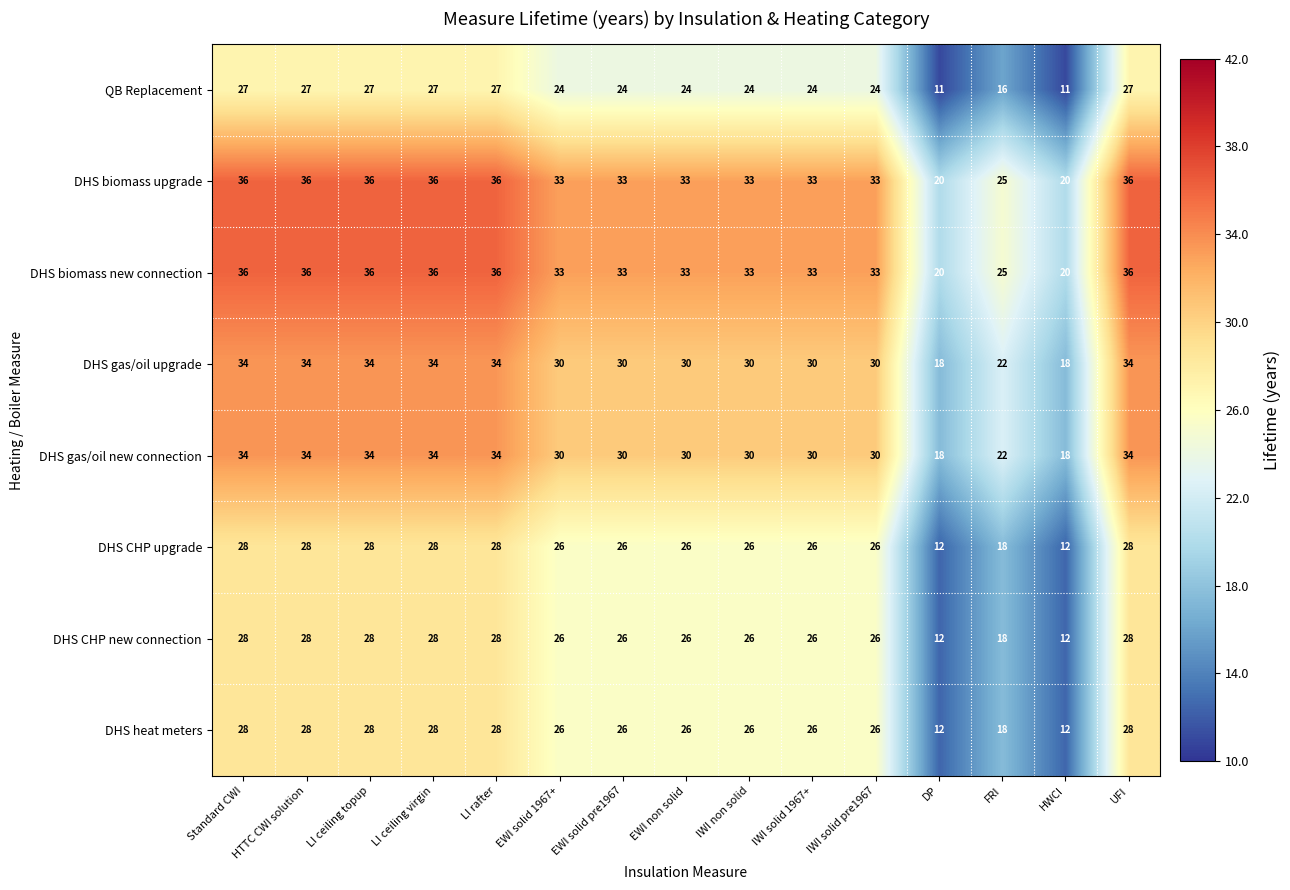

What value does the DHS CHP new connection series have at UFI, to the nearest 5?

30